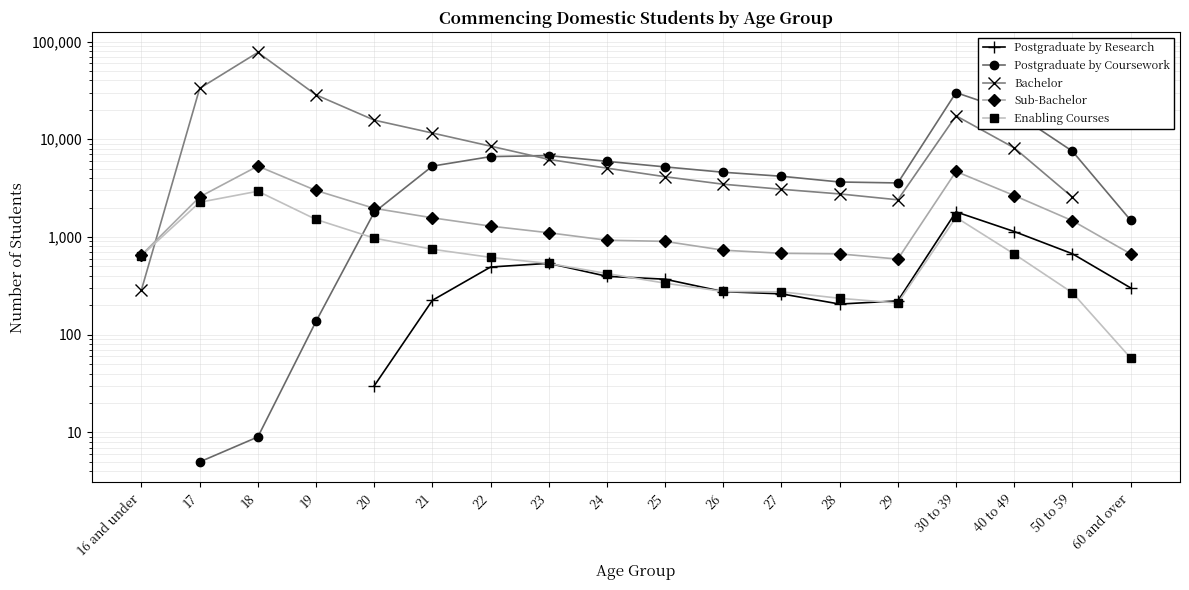

Which series changed the most between 19 and 60 and over?

Sub-Bachelor